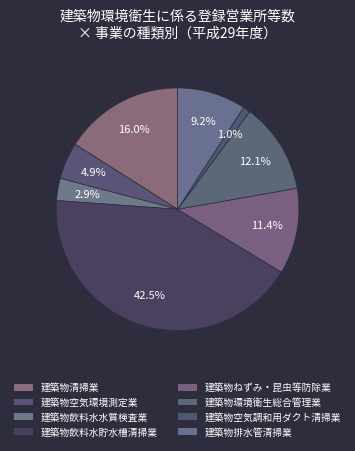

Do 建築物排水管清掃業 and 建築物清掃業 together represent more than half of the pie?

No